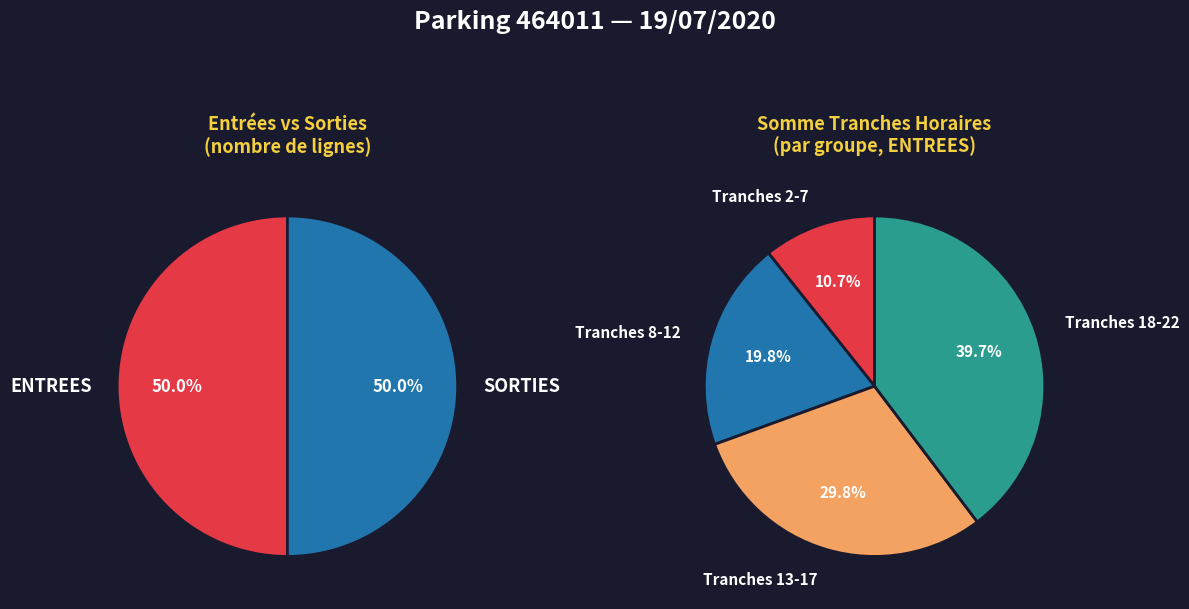

To the nearest percent, what is the difference between the 5 and 6 slice percentages?

1%